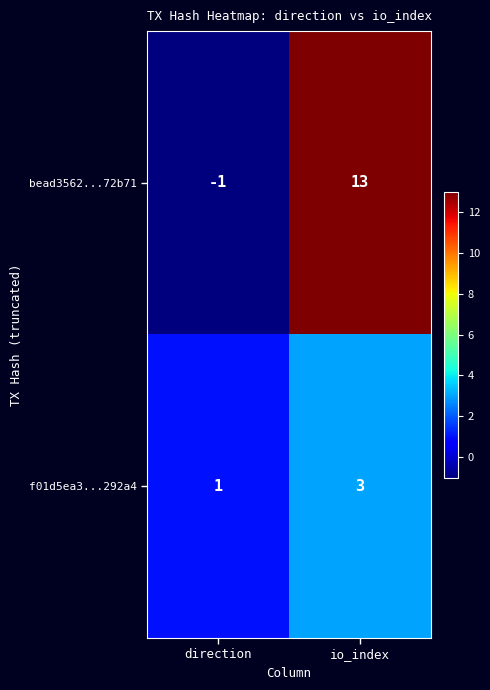

Which category has the highest value across all series?

io_index